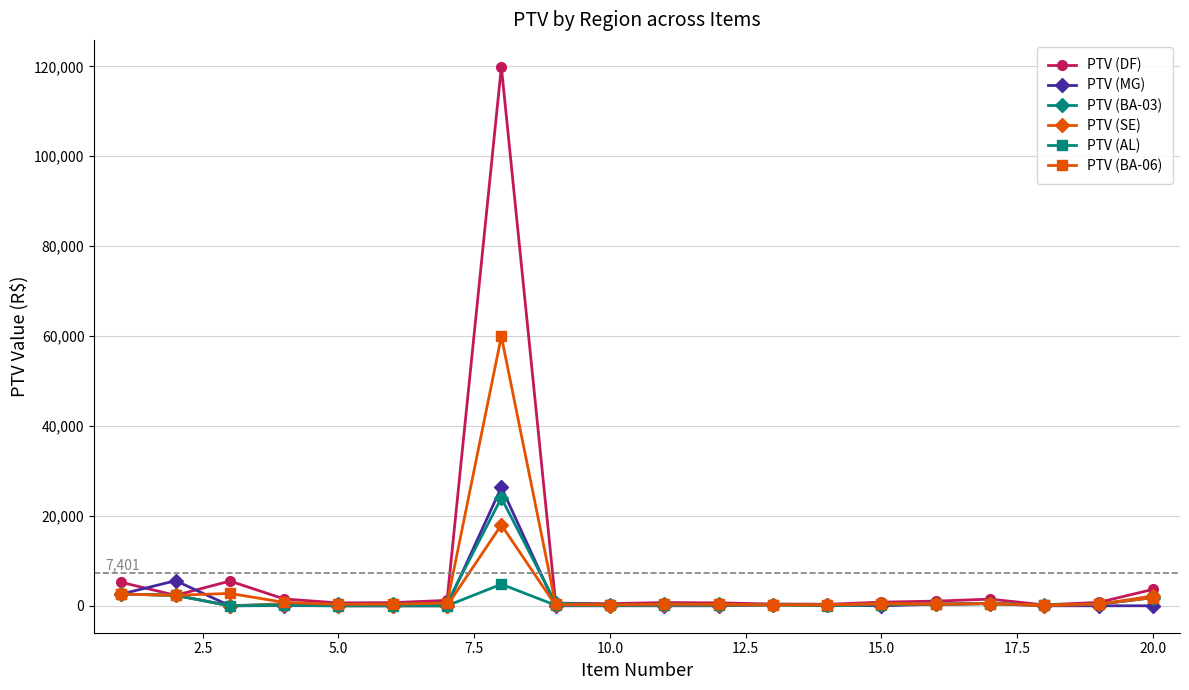

What is the greatest value displayed?

119900.0